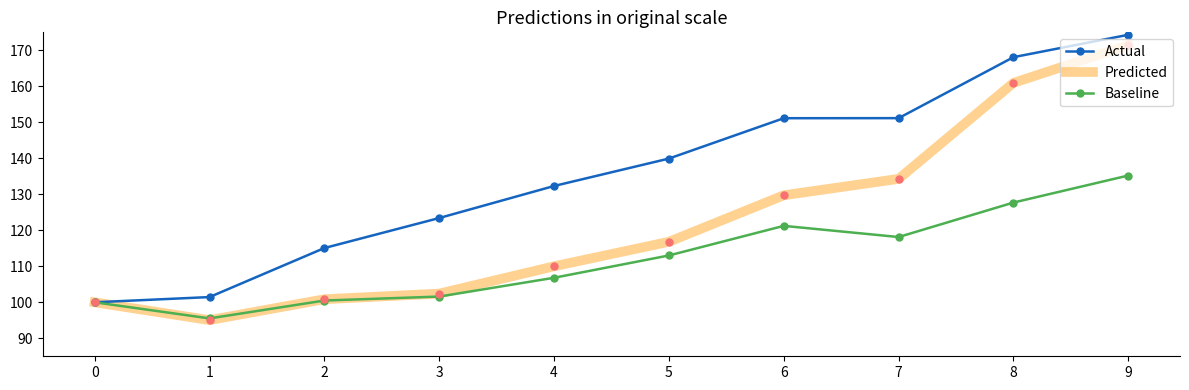

True or false: Baseline has more than 2 interior local peaks.

False